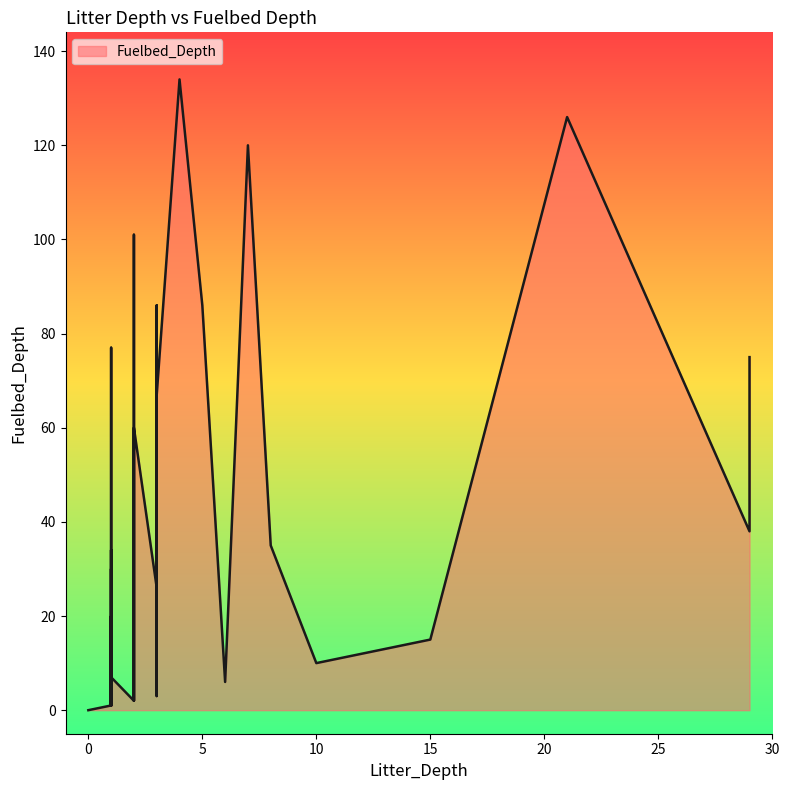

Does the chart display data point markers on the line(s)?

No